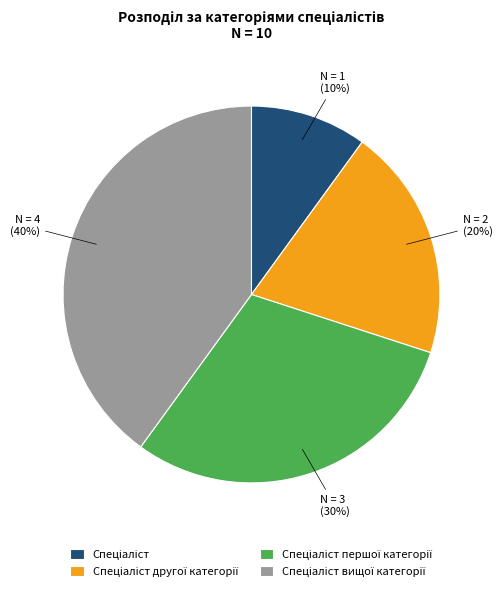

Is there a majority slice in this chart?

No